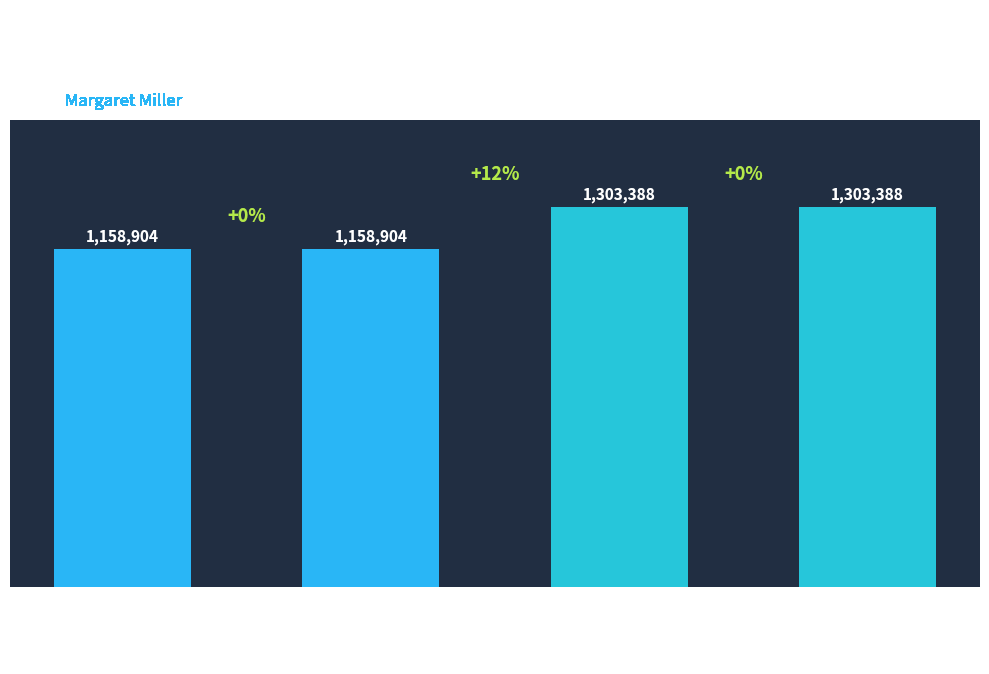

What is the approximate value at 9780689819117?

1158904